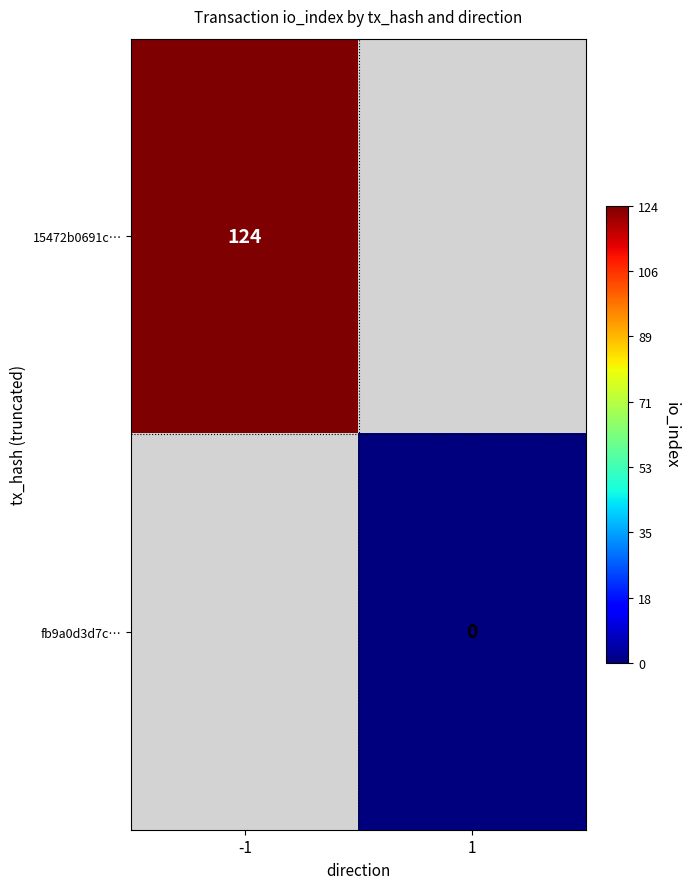

Is the value of 15472b0691c… at -1 greater than the value of fb9a0d3d7c… at 1?

Yes